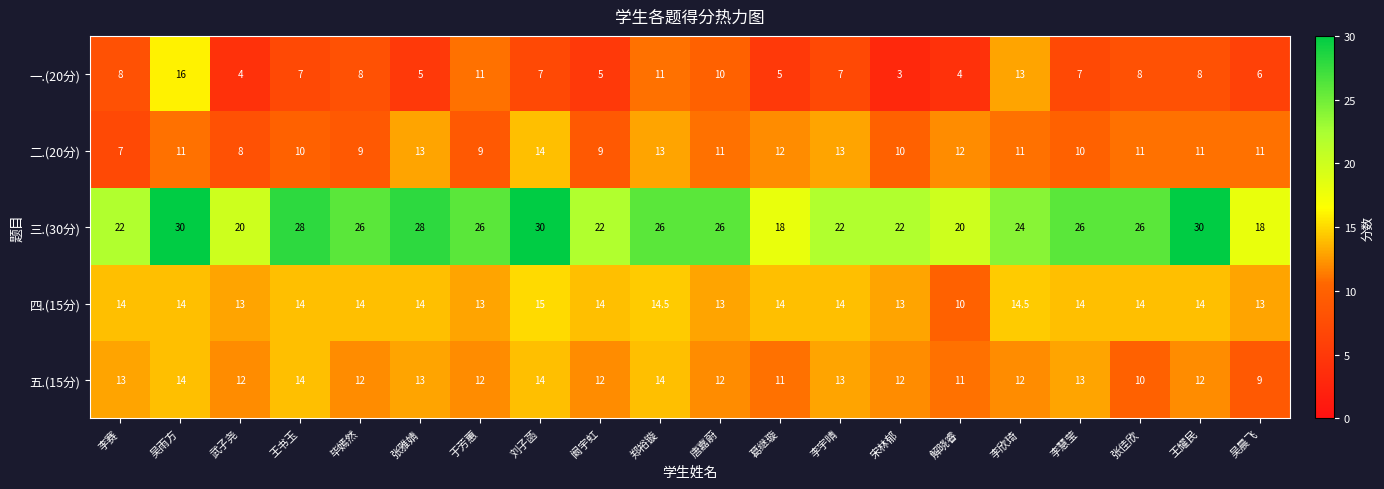

What is the greatest value displayed?

30.0